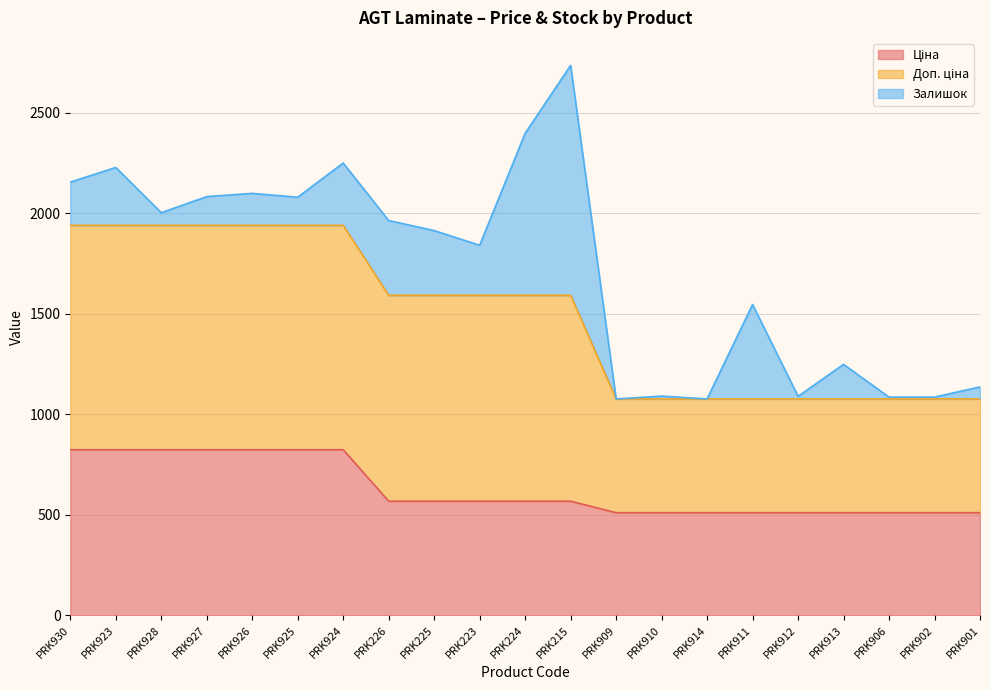

How many lines are shown in the chart?

3